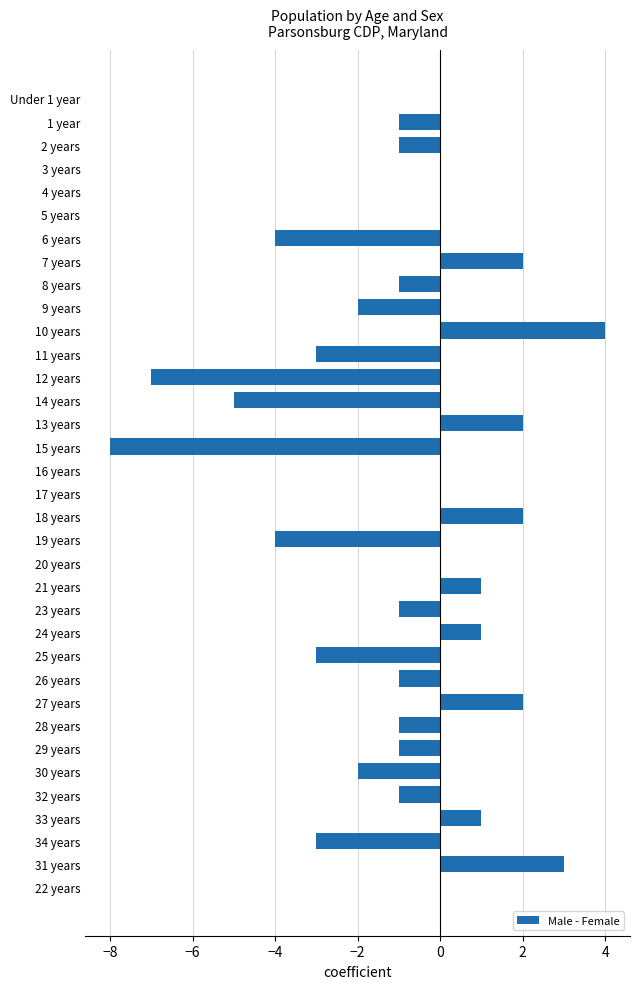

Is it true that the value at 3 years is 0?

True